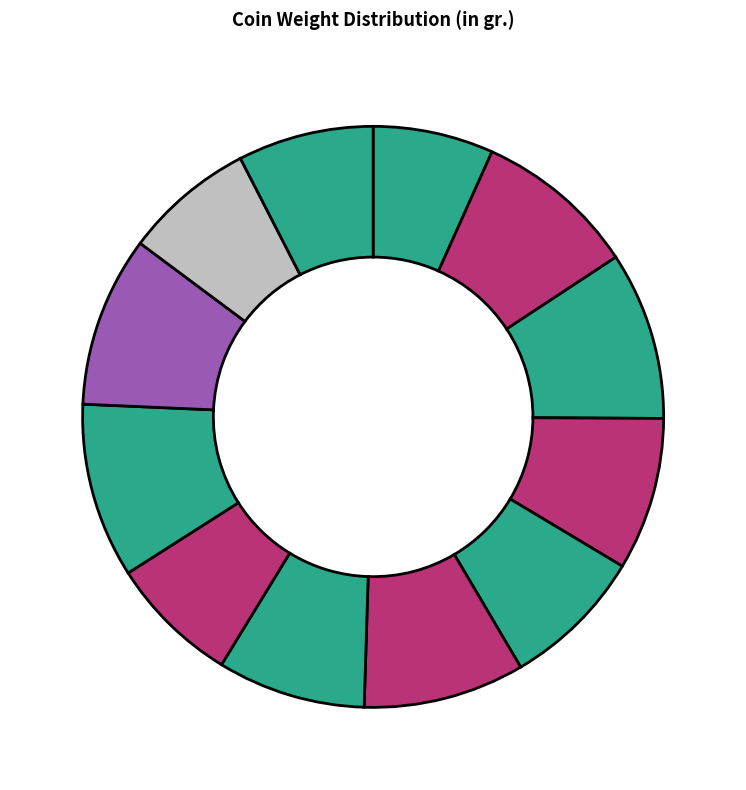

How many segments does this pie chart have?

12